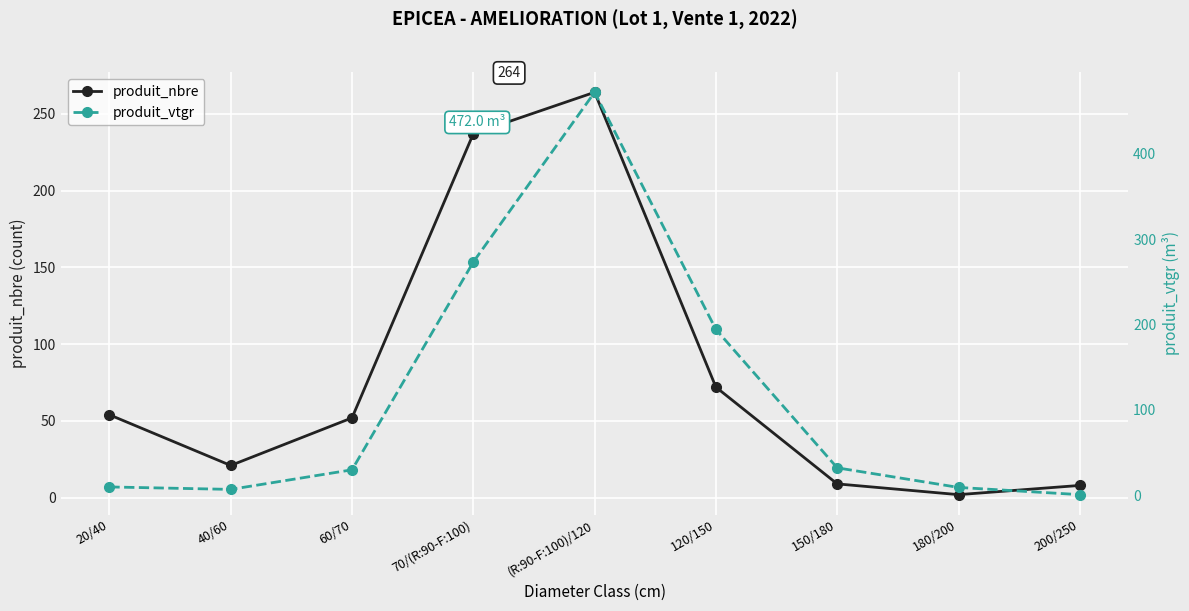

At which label does produit_nbre first exceed 52?

20/40